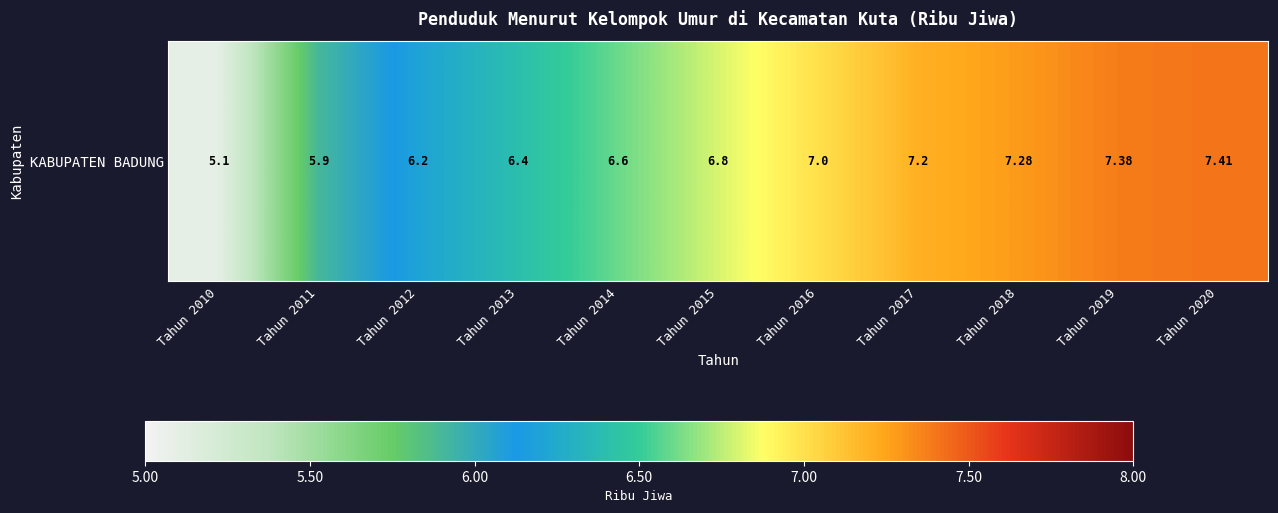

The chart shows a value of 5.9 at Tahun 2011. True or false?

True